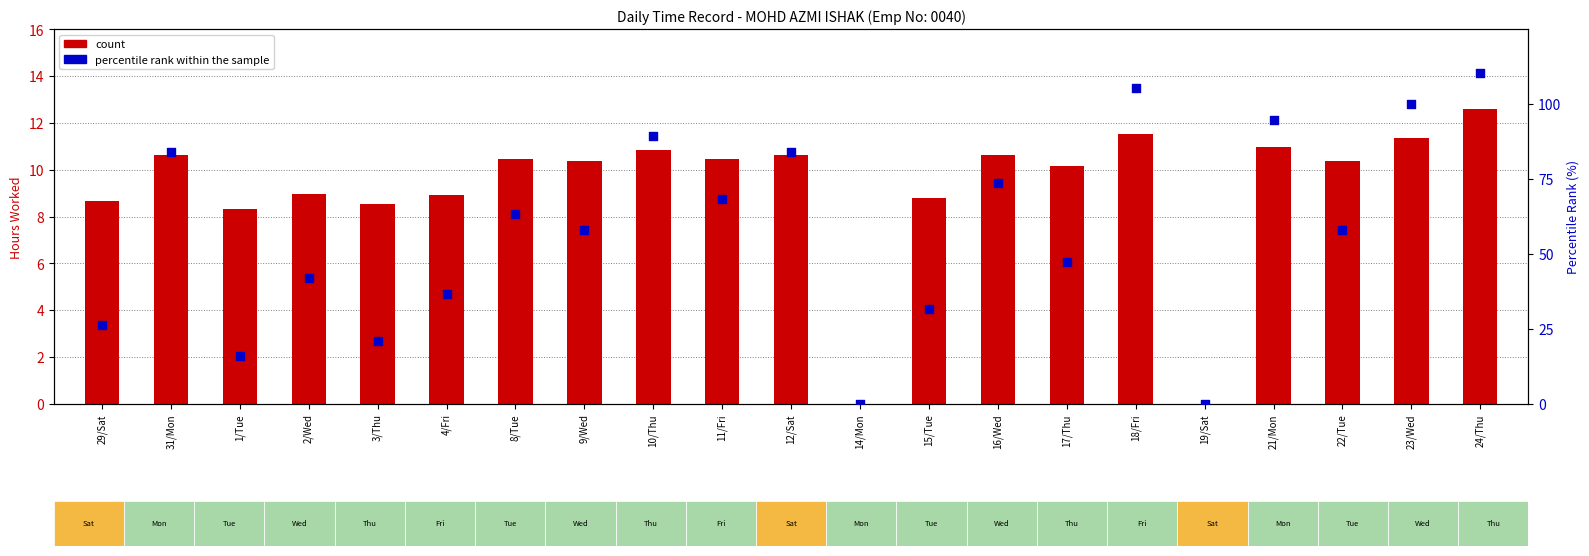

Is the value of count at 21/Mon greater than the value of percentile rank within the sample at 12/Sat?

No